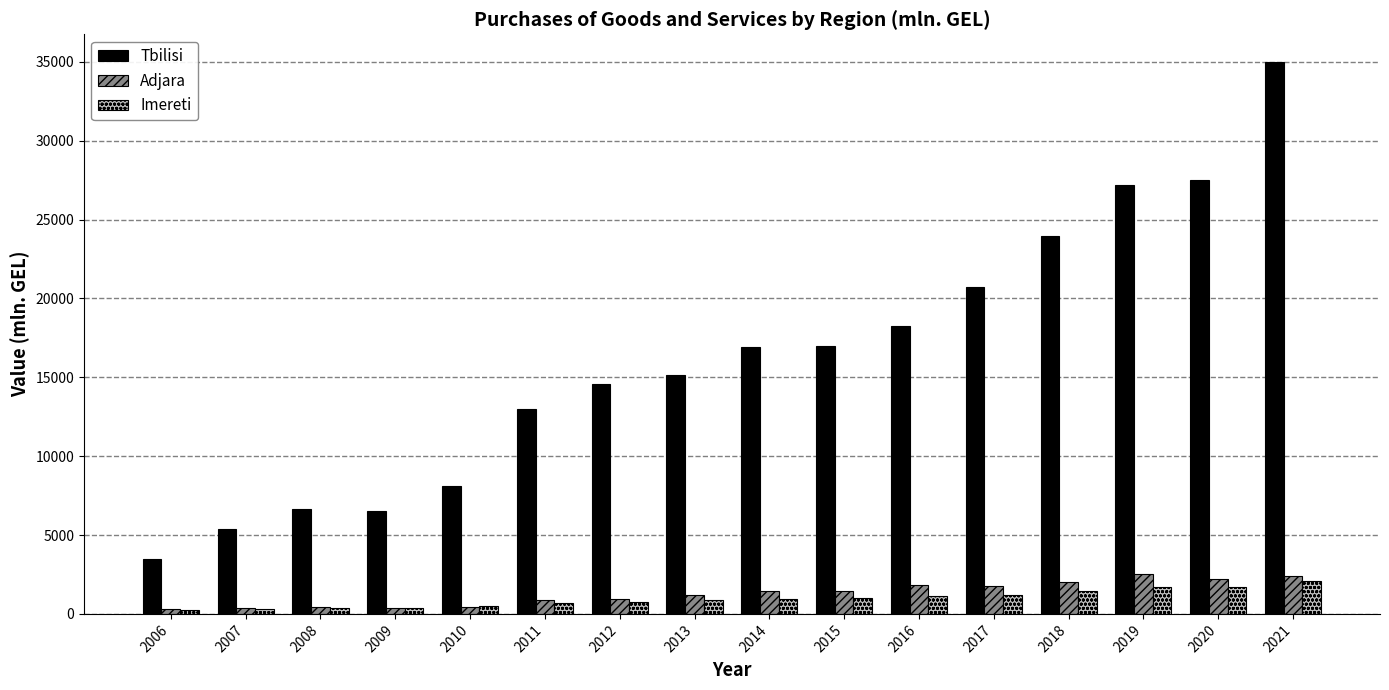

What is the average value of the Adjara series?

1288.9